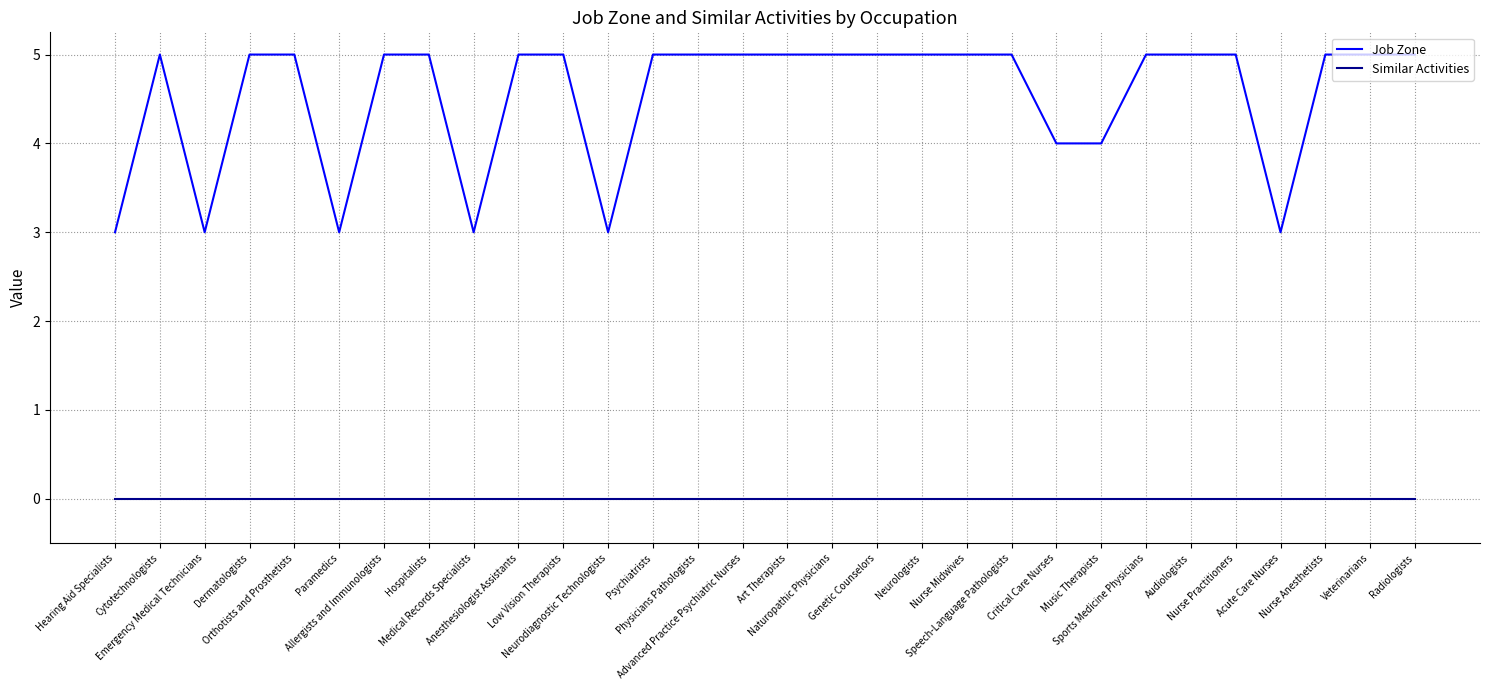

True or false: Job Zone and Similar Activities intersect in this chart.

False